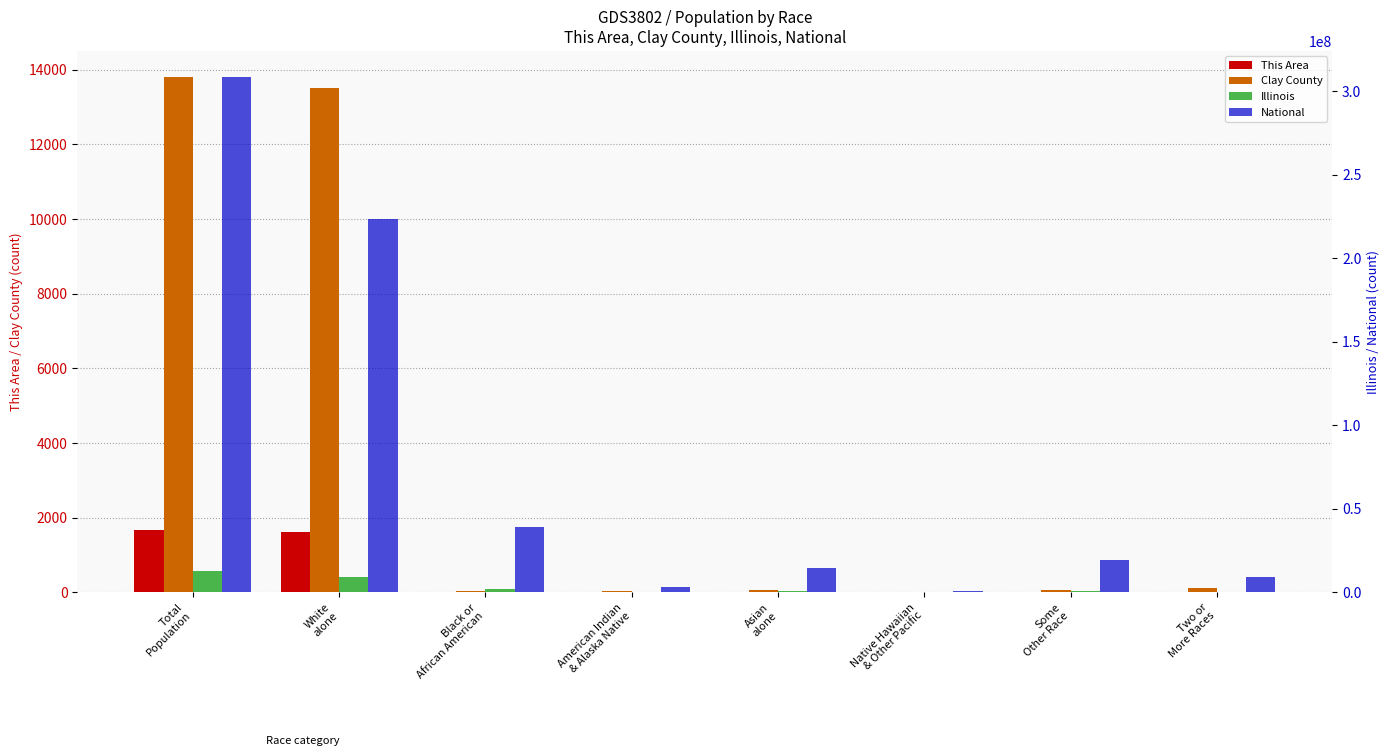

What is the total value across all series at American Indian
& Alaska Native?

2976249